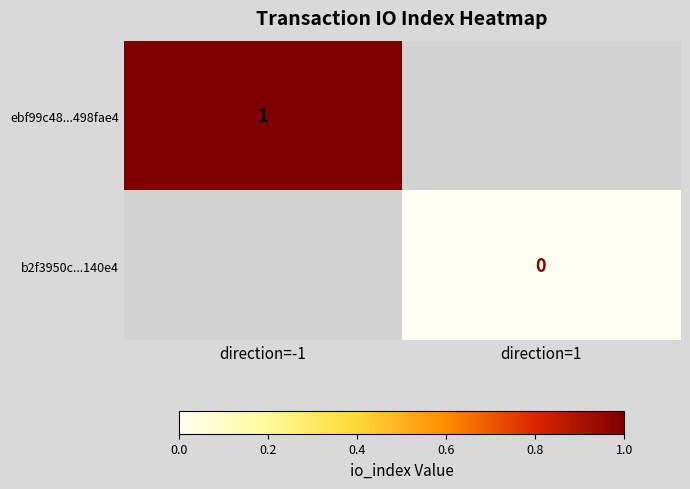

At which category does the chart reach its peak across all series?

direction=-1